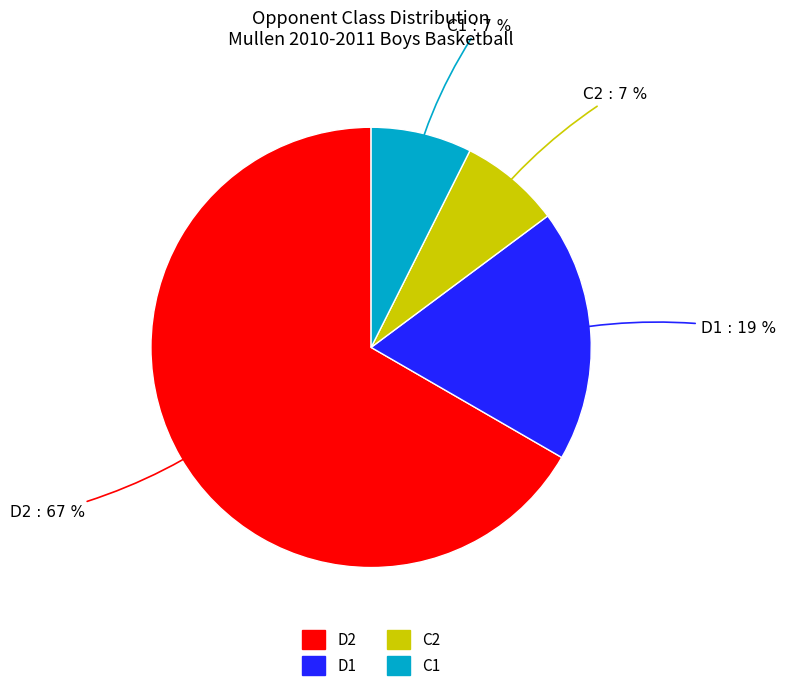

Is there a majority slice in this chart?

Yes